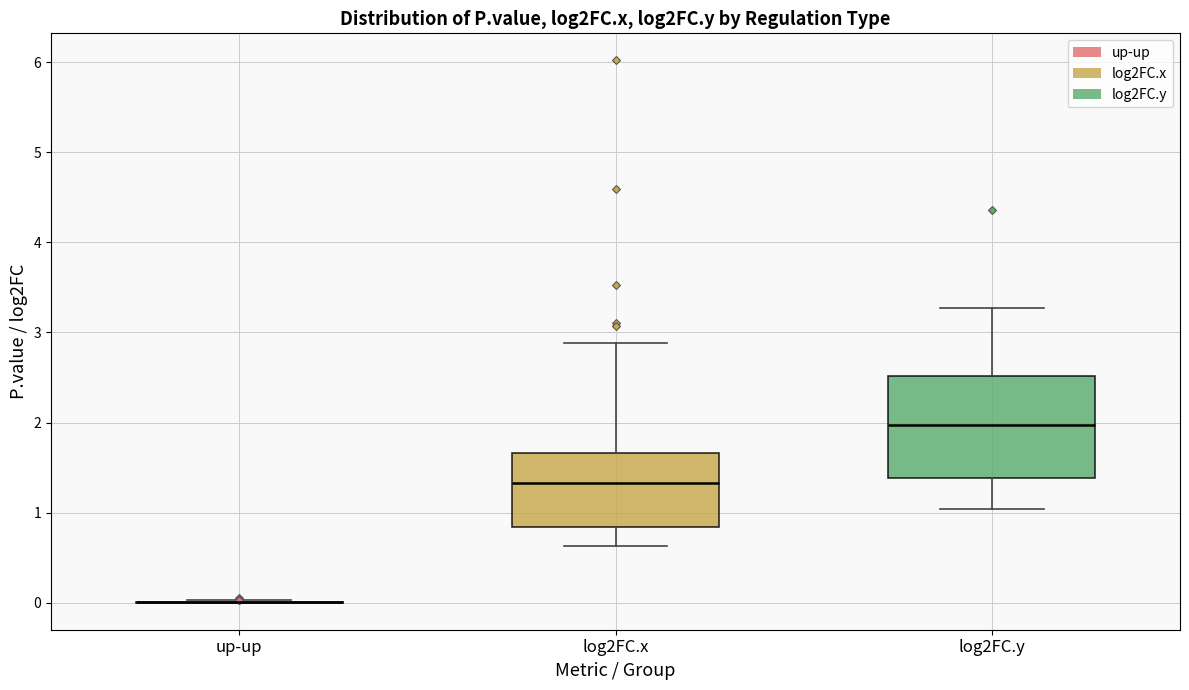

Comparing the boxes themselves (not the whiskers), which one is the tallest?

log2FC.y